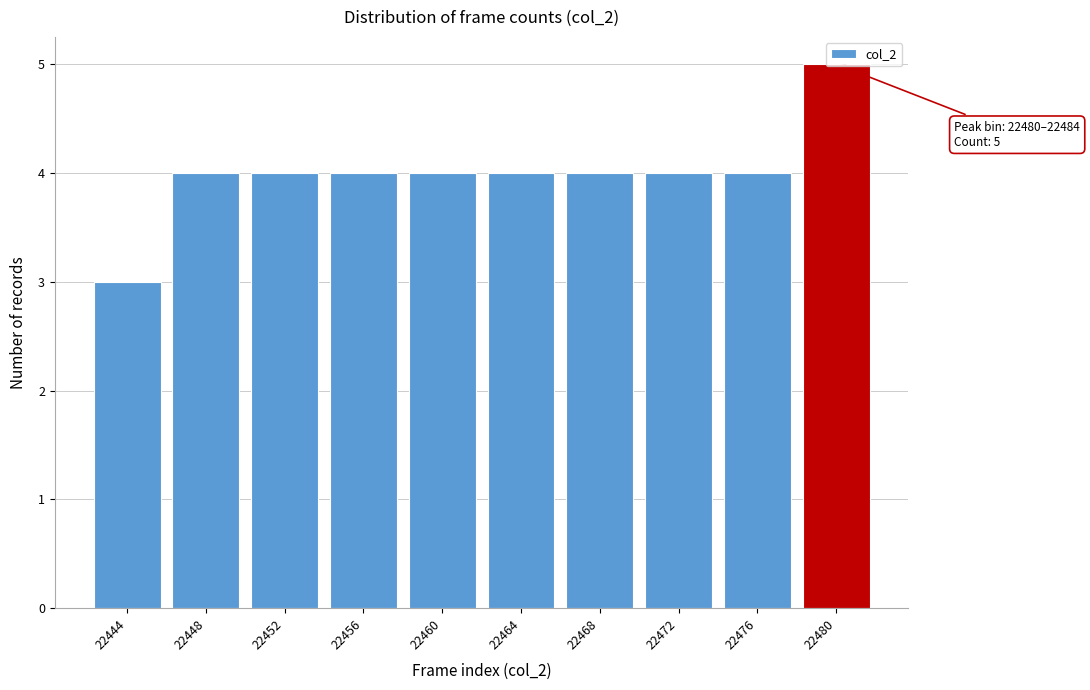

The value at 22460 is 4. True or false?

True